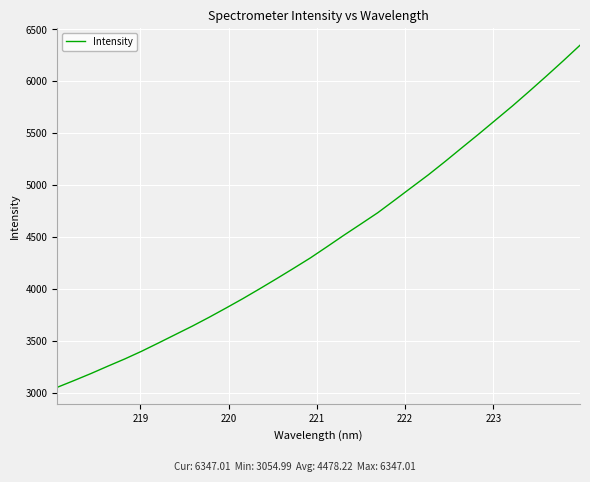

Reading right to left, what are all the values shown in this chart?

6347.0	6196.4	6049.5	5905.5	5764.1	5629.0	5493.8	5362.0	5229.1	5100.1	4978.5	4856.4	4735.5	4627.1	4519.8	4409.3	4300.2	4199.5	4100.6	4003.5	3908.6	3817.9	3729.1	3643.8	3563.0	3481.9	3402.2	3328.0	3258.6	3187.7	3120.4	3055.0